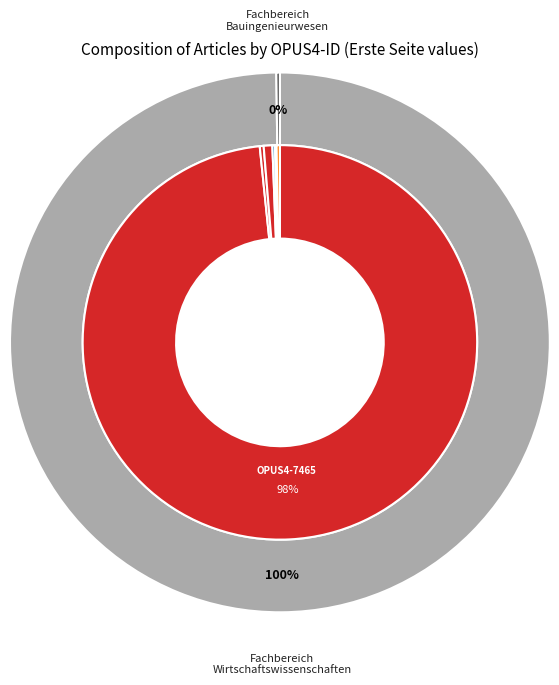

What is the largest slice in the pie chart?

OPUS4-7465